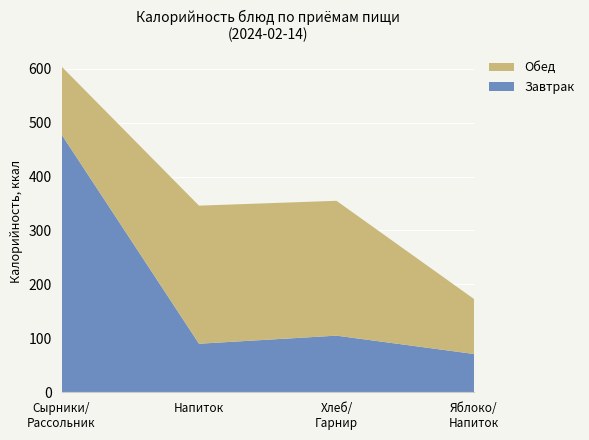

Reading left to right, extract all data points from this chart.

Завтрак: 478	90	105	71
Обед: 126	256	250	102